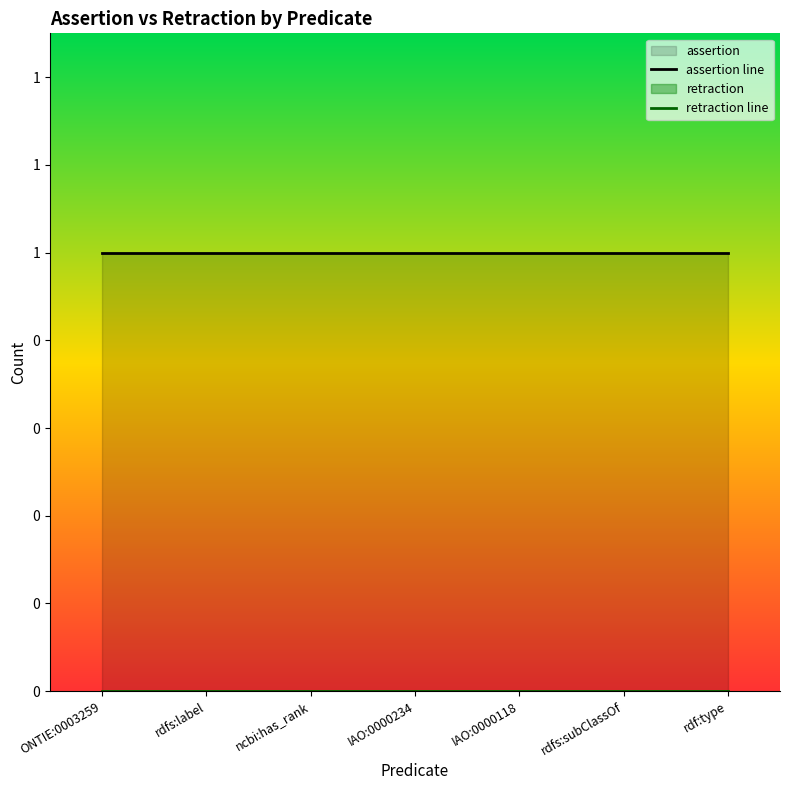

True or false: retraction line has more than 2 points higher than both neighbors.

False